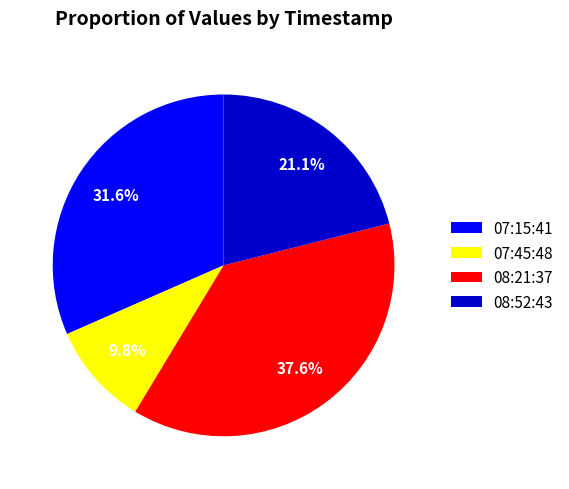

Is there any slice that represents more than half of the pie?

No